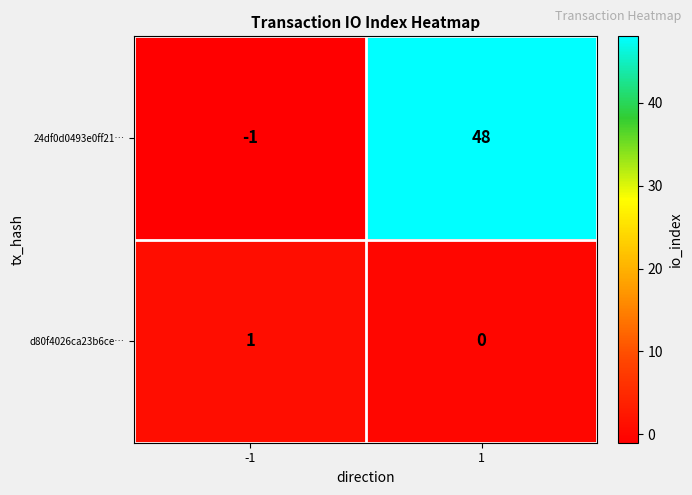

How many data points in 24df0d0493e0ff21… are less than 48?

1